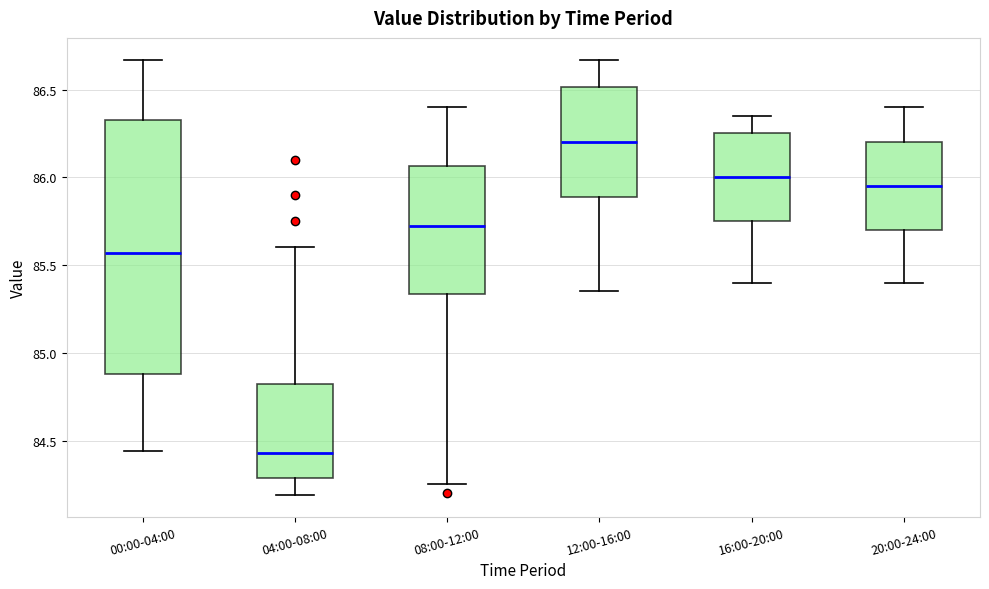

Reading left to right, transcribe this box plot: for each box, give where its median line is, the range the box spans, and where its two whiskers end, as read against the y-axis. The values are not printed on the chart, so give them approximately, as read against the axis.

00:00-04:00: median 85.55, box 84.90 to 86.35, whiskers 84.45 to 86.65
04:00-08:00: median 84.45, box 84.30 to 84.85, whiskers 84.20 to 85.60
08:00-12:00: median 85.75, box 85.35 to 86.05, whiskers 84.25 to 86.40
12:00-16:00: median 86.20, box 85.90 to 86.50, whiskers 85.35 to 86.65
16:00-20:00: median 86.00, box 85.75 to 86.25, whiskers 85.40 to 86.35
20:00-24:00: median 85.95, box 85.70 to 86.20, whiskers 85.40 to 86.40